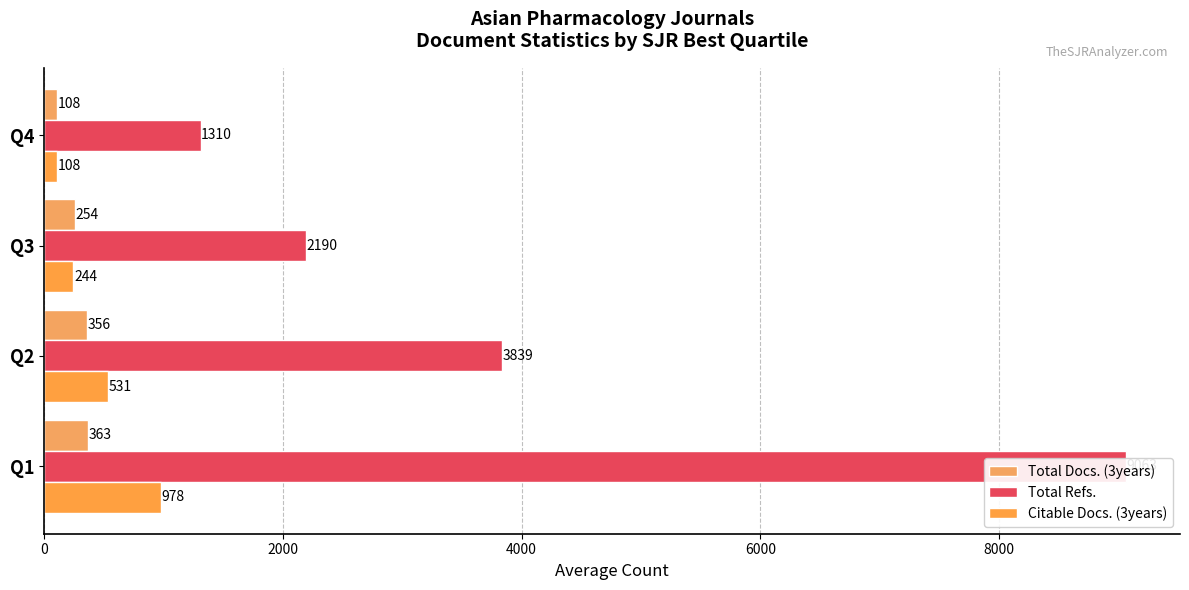

The value of Total Refs. at 0 is 9063.0. True or false?

True